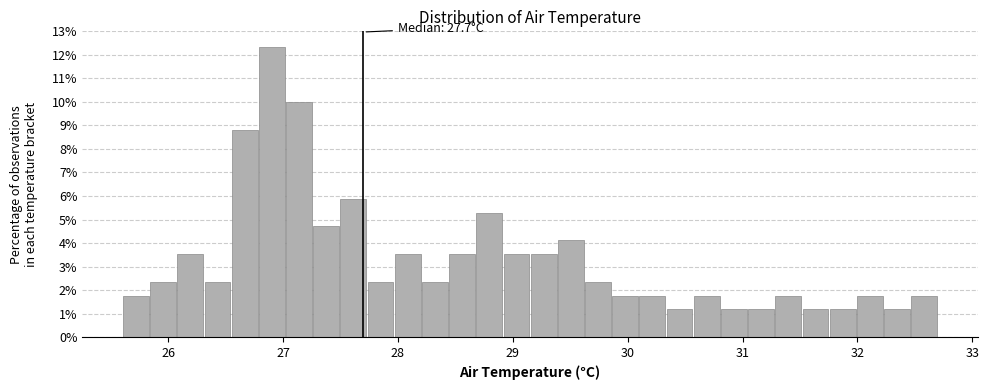

Read against the x-axis, roughly where is the centre of the tallest bar?

26.9